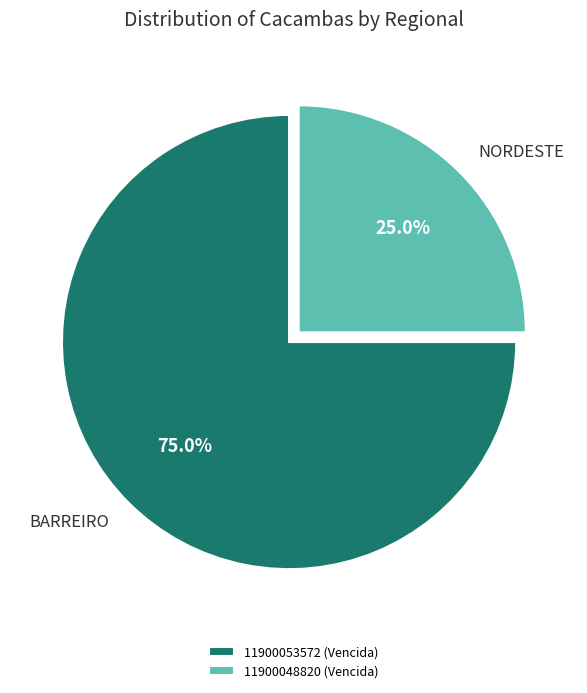

What is the ratio of the value at 11900053572 (Vencida) to the value at 11900048820 (Vencida)?

3.0